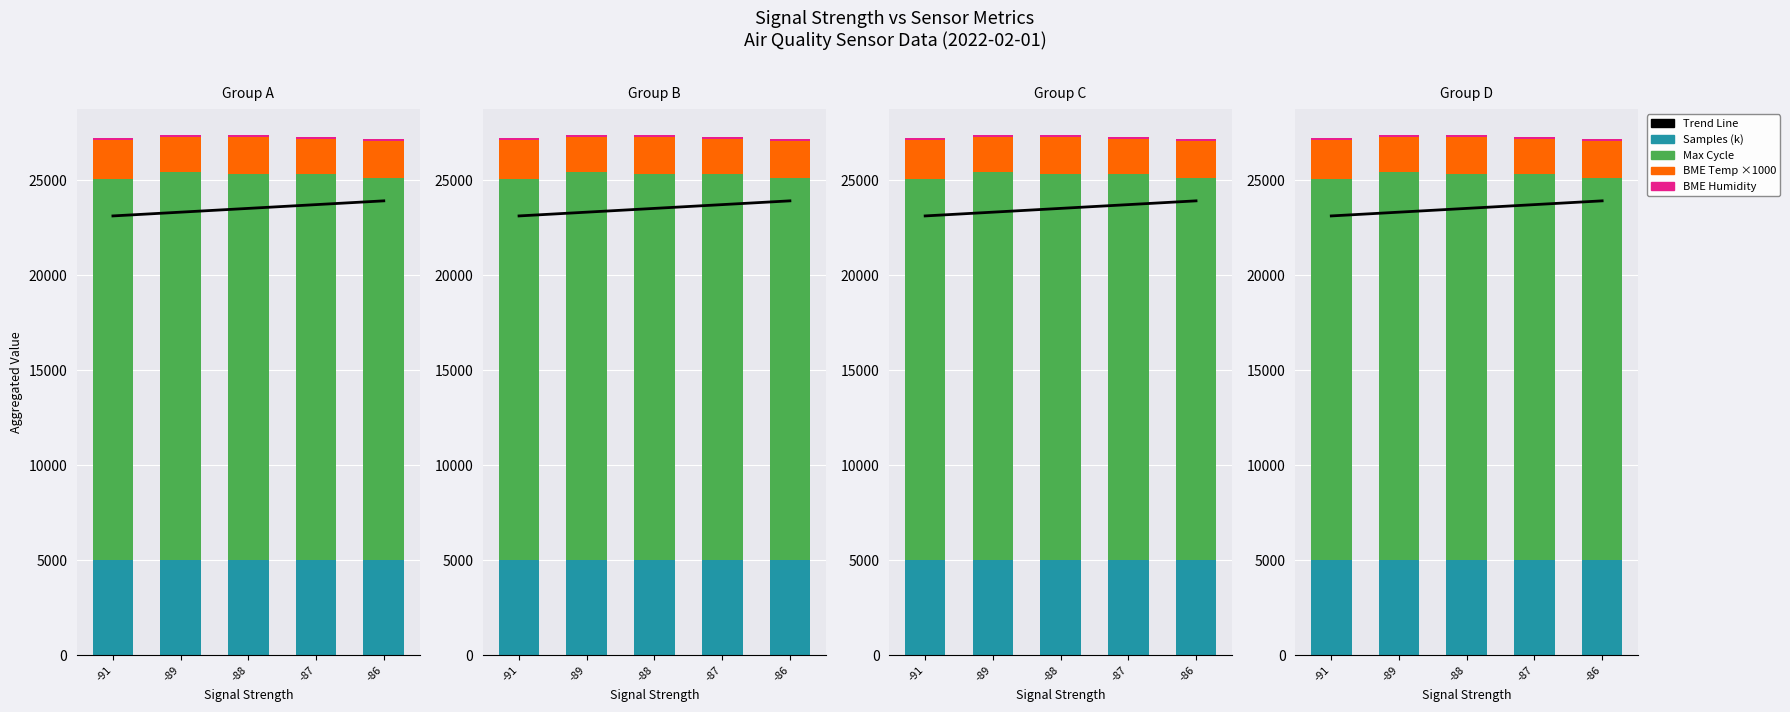

Which category has the highest value in the Samples (k) series?

-89